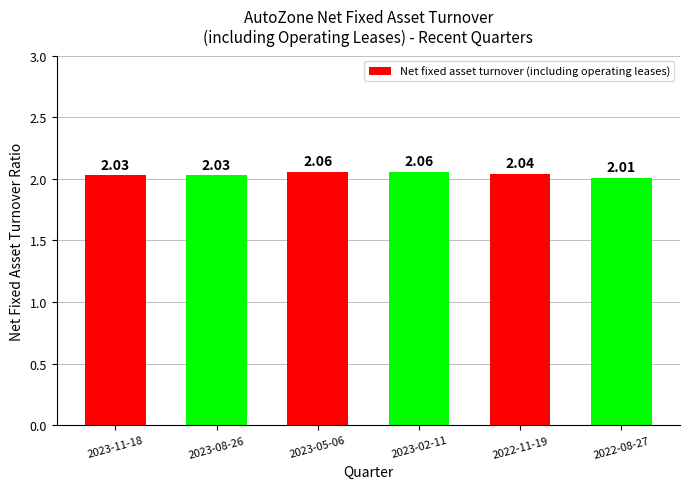

What is the sum of all values?

12.2